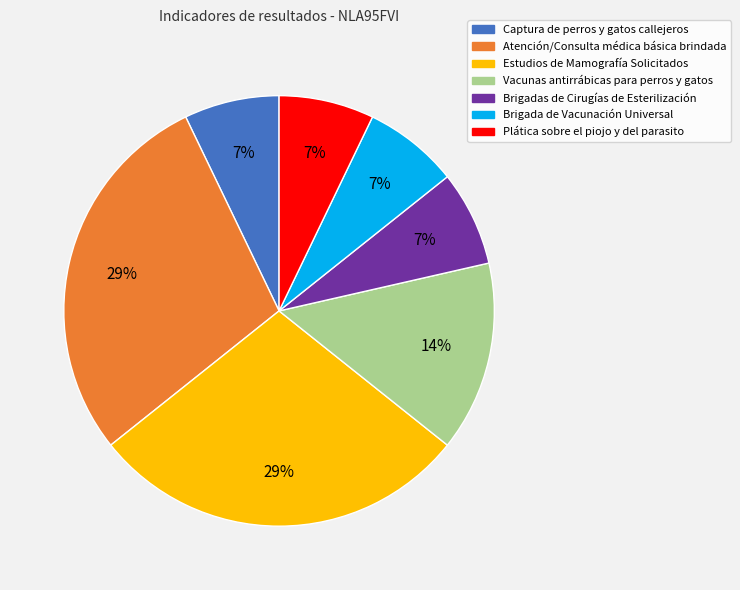

Which has a higher value, Vacunas antirrábicas para perros y gatos or Plática sobre el piojo y del parasito?

Vacunas antirrábicas para perros y gatos